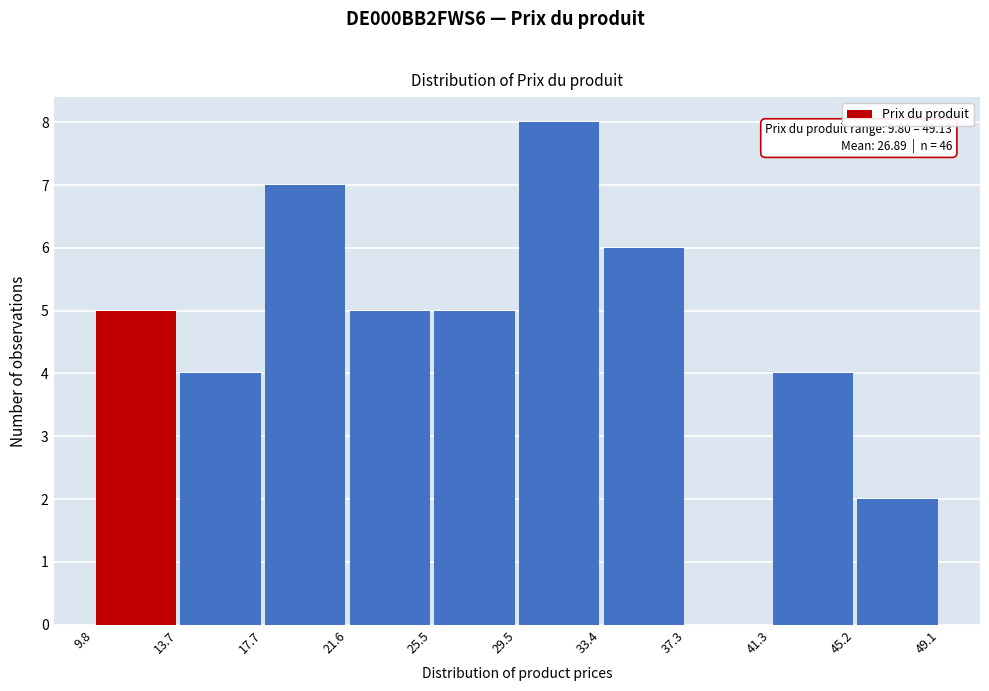

Which range on the x-axis has the tallest bar?

29.5 to 33.4